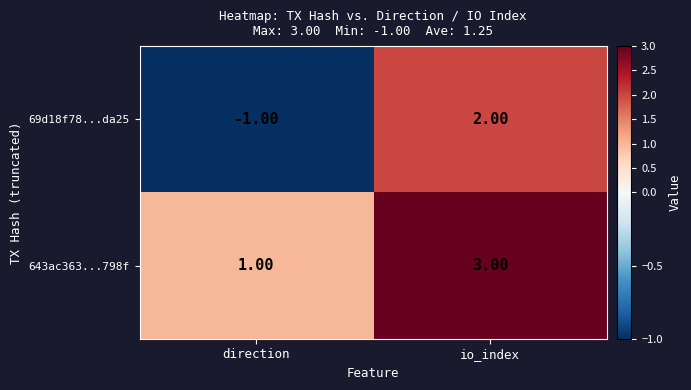

What is the sum of all 643ac363...798f values?

4